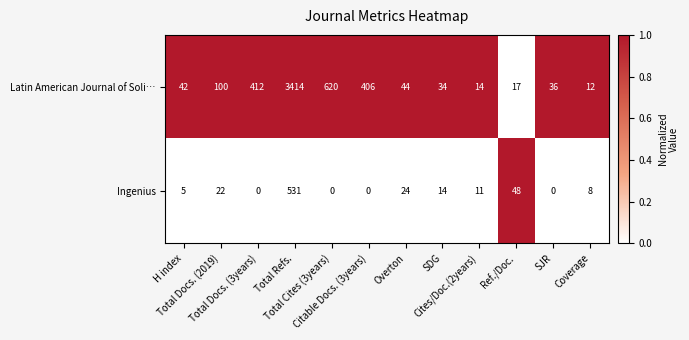

Which series has the largest total across all categories?

Latin American Journal of Soli…